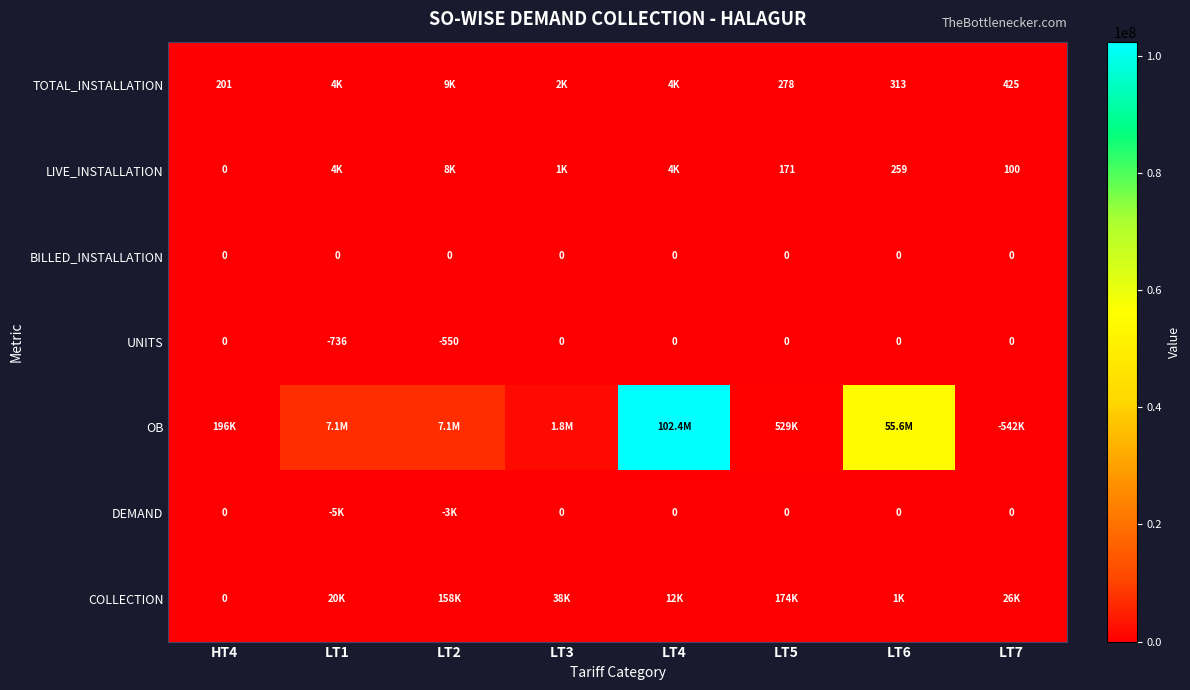

Which category has the lowest value in the OB series?

LT7